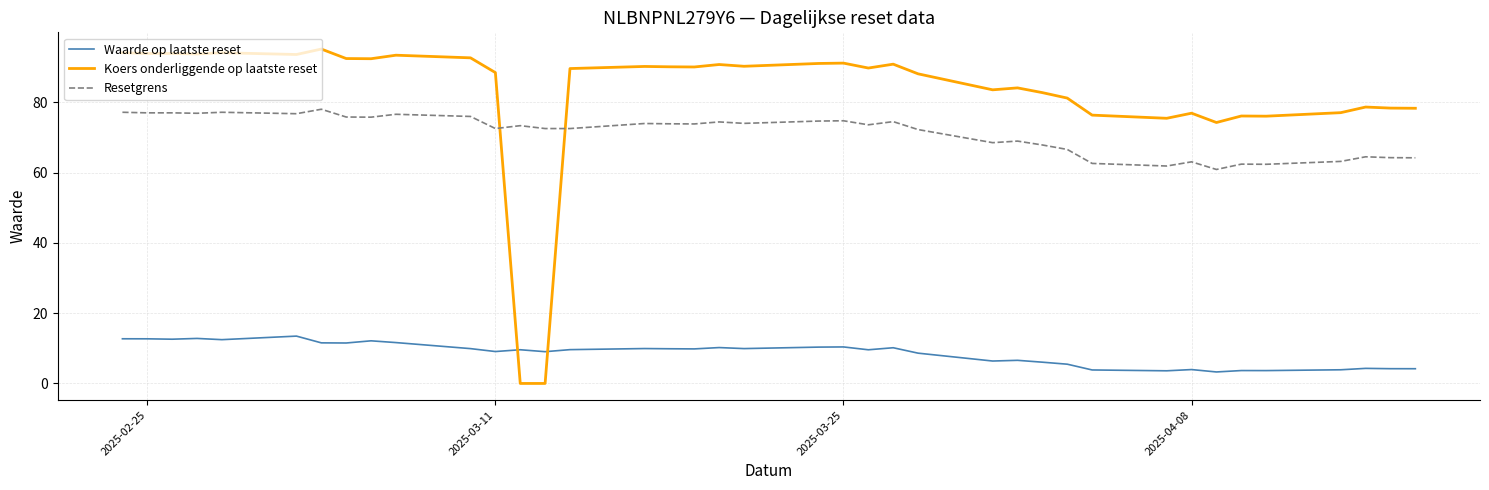

Which series has the largest total across all categories?

Koers onderliggende op laatste reset